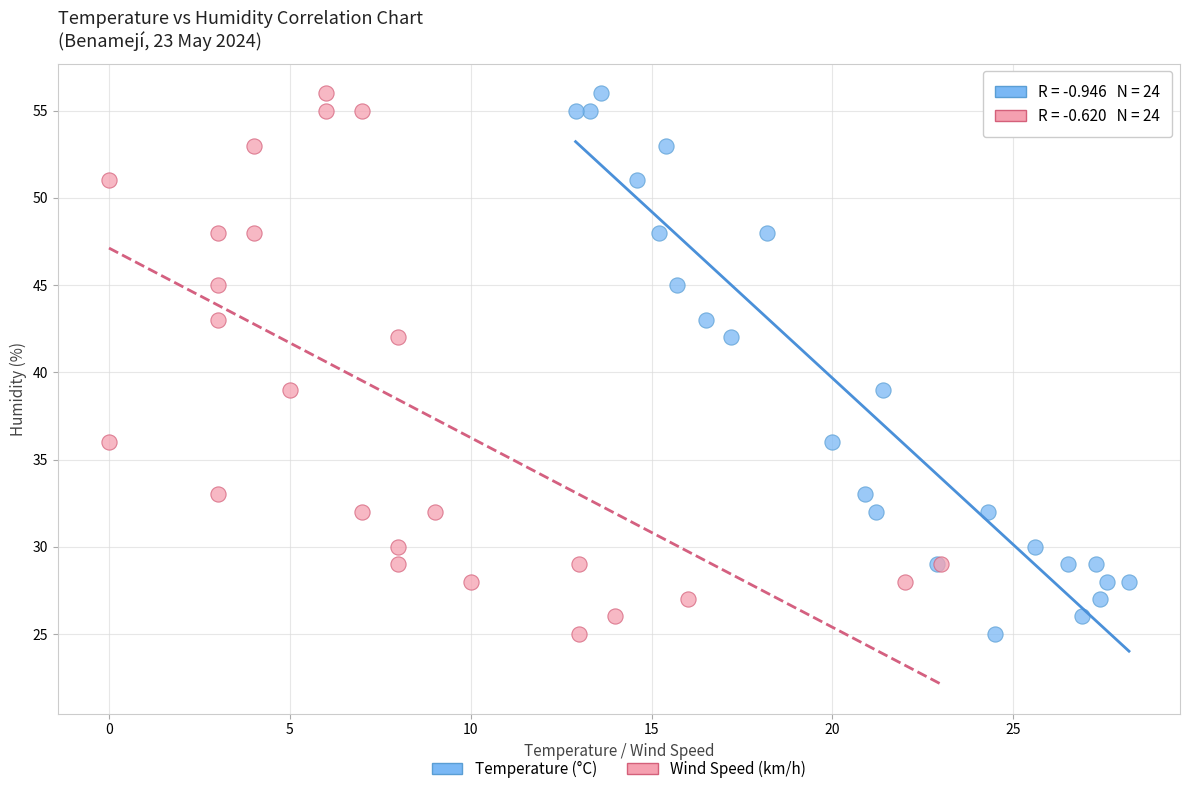

What are all the series names shown in the legend?

Temperature (°C), Wind Speed (km/h)